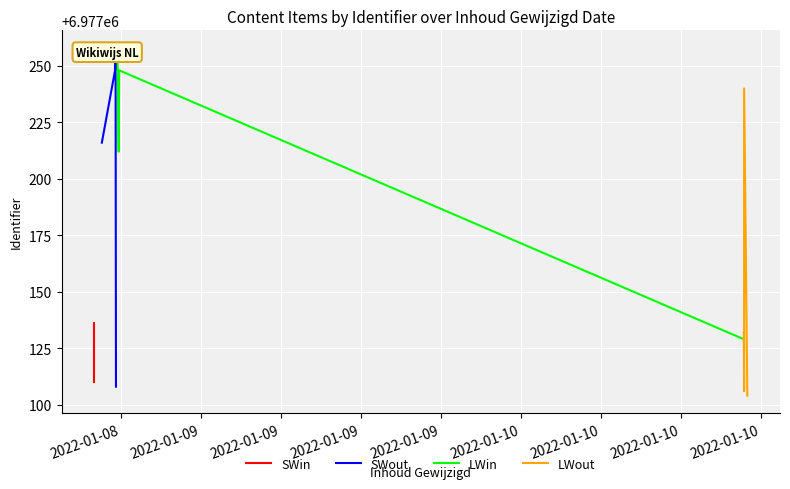

Is the value of LWout at 2022-01-08 greater than the value of LWin at 2022-01-09?

No